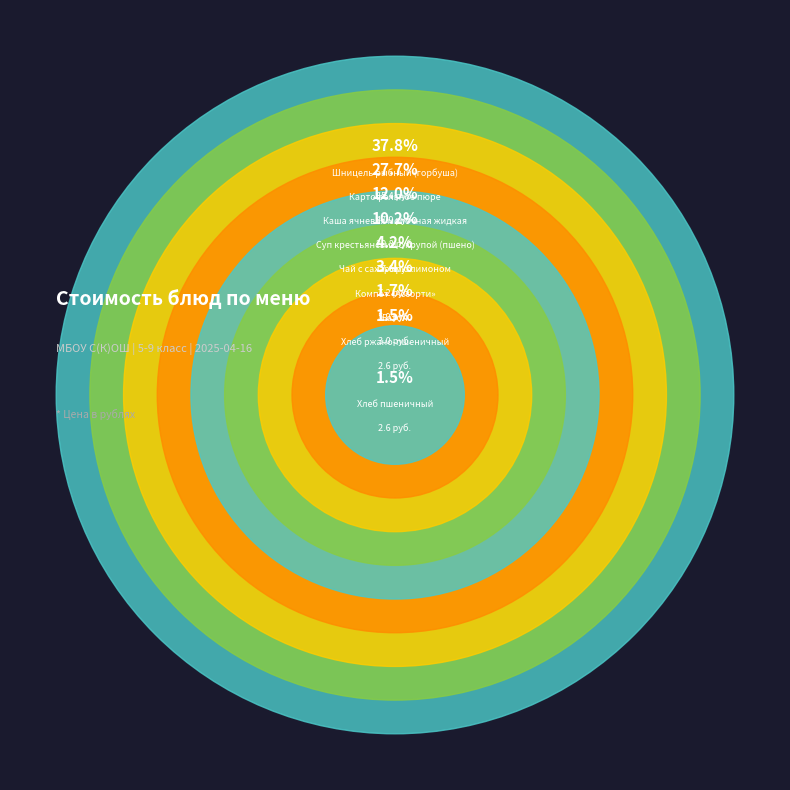

How many segments does this pie chart have?

9